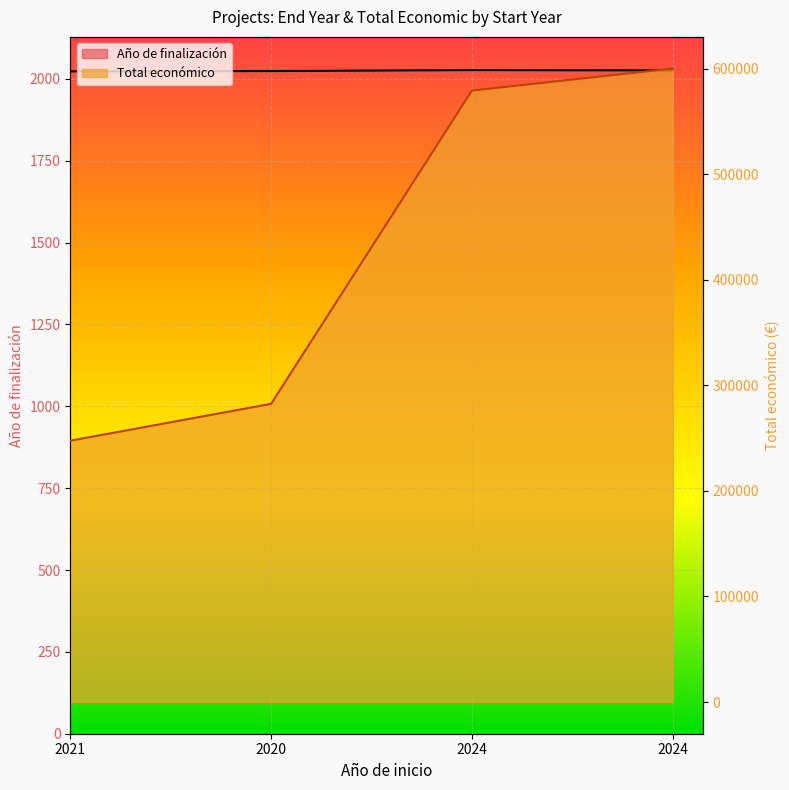

True or false: Año de finalización has a value of 2027 at 2024.

True